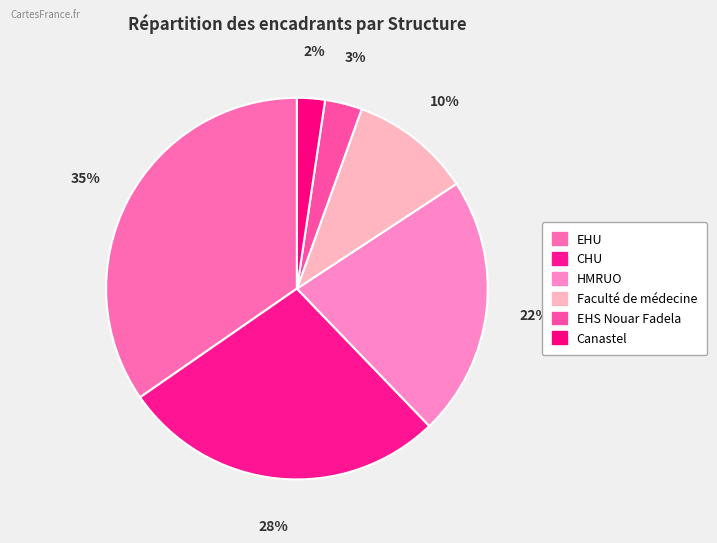

Combined, do CHU and HMRUO account for over 50%?

No